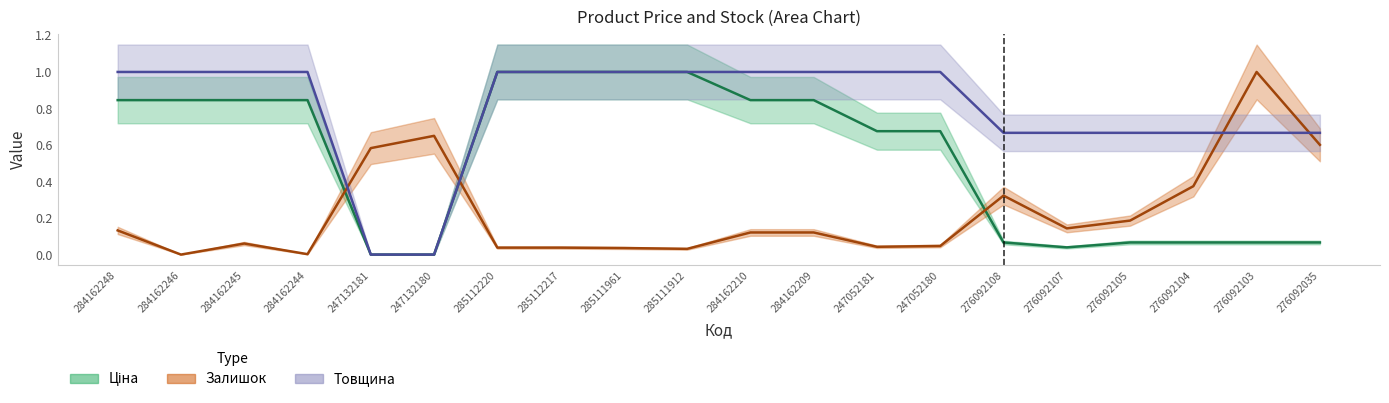

List the series in order of their overall mean, lowest first.

Залишок, Ціна, Товщина